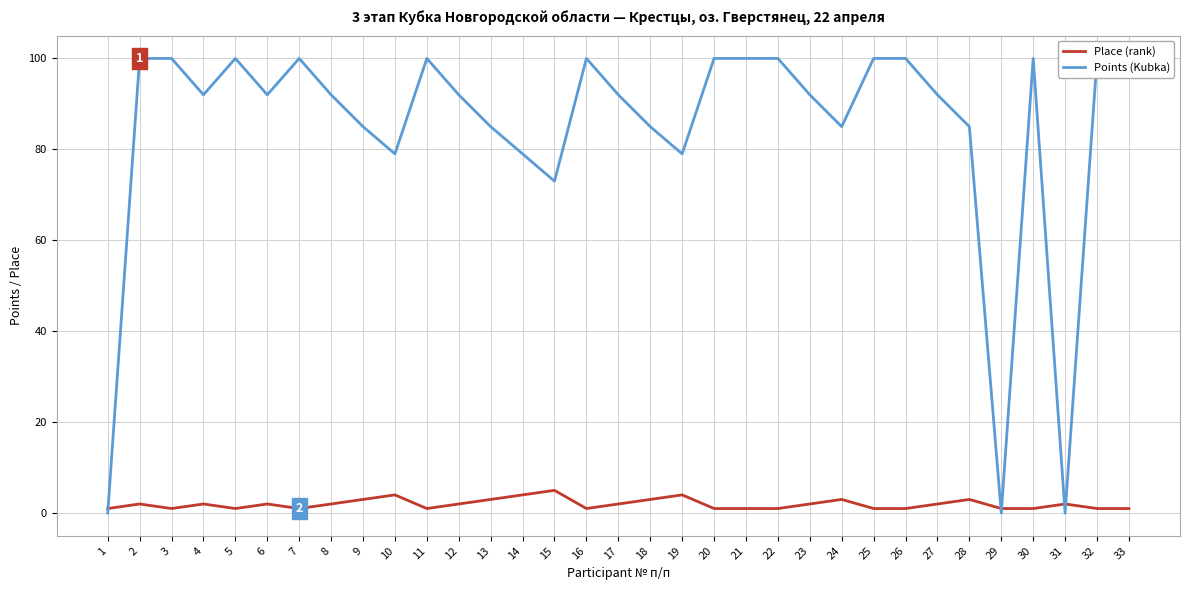

How many data points in Place (rank) are less than 2?

15